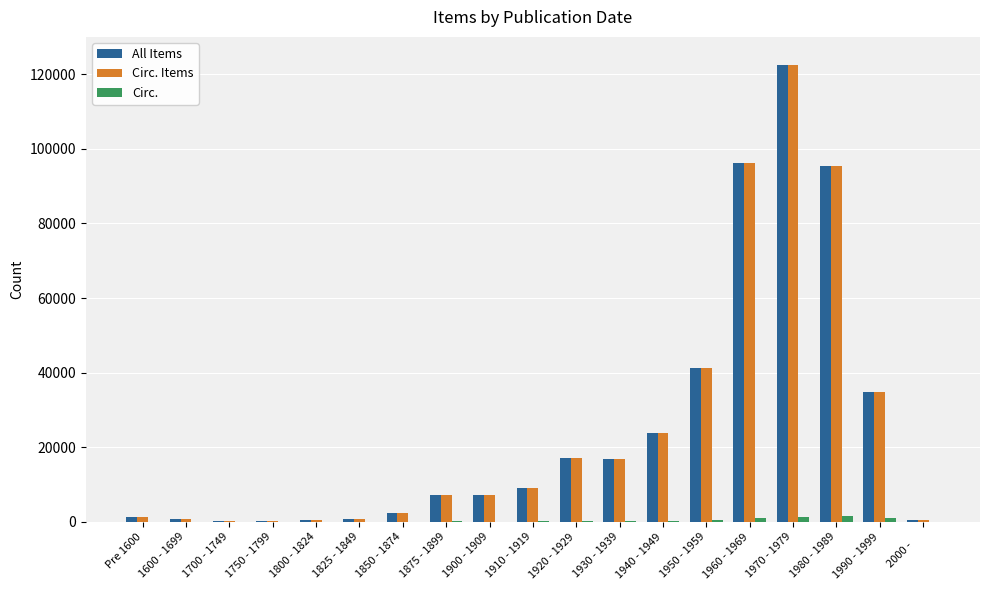

What is the spread (max minus min) of values at 1980 - 1989?

93985